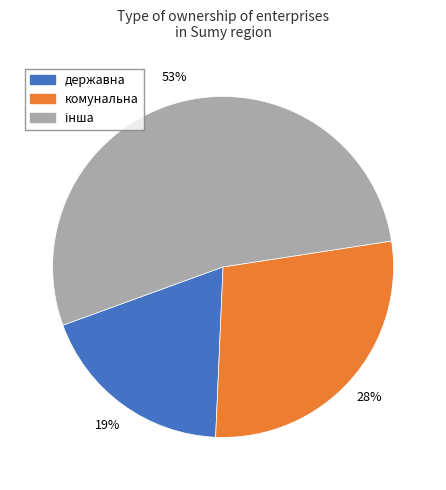

Which has a higher value, державна or комунальна?

комунальна